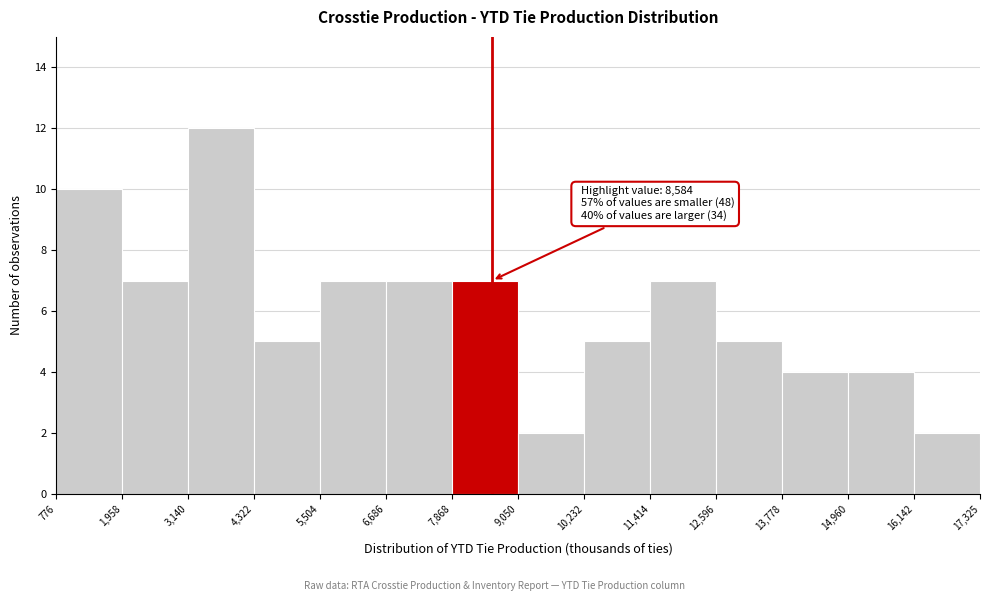

Which range on the x-axis has the tallest bar?

3,140 to 4,322